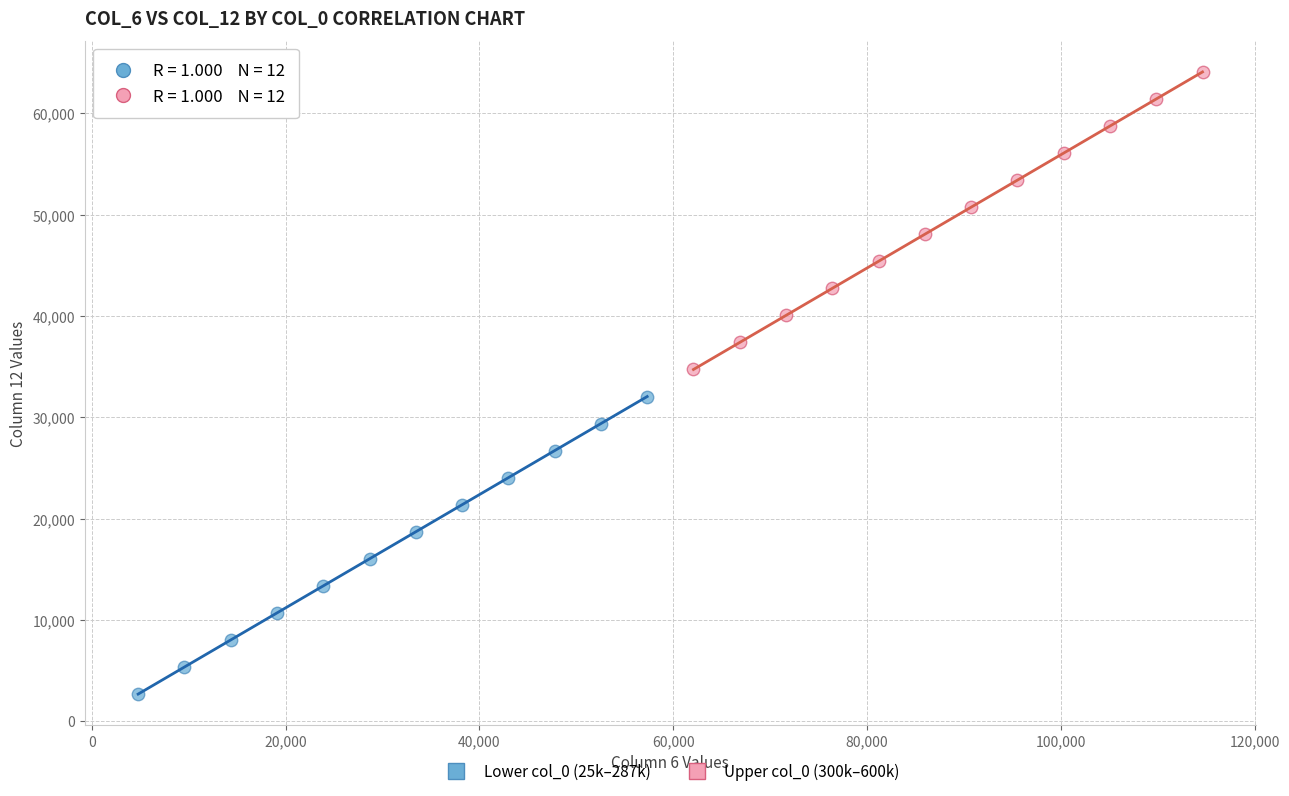

Which series reaches the maximum Y coordinate?

Upper col_0 (300k–600k)